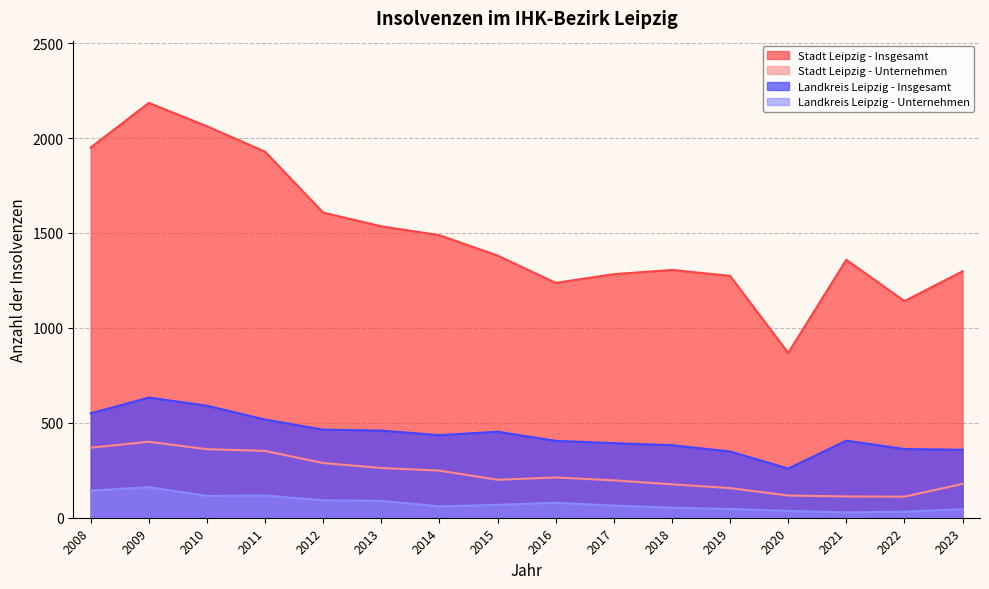

Reading left to right, what are all the values shown in this chart?

Stadt Leipzig - Insgesamt: 2008=1950	2009=2185	2010=2062	2011=1928	2012=1607	2013=1535	2014=1488	2015=1381	2016=1237	2017=1283	2018=1305	2019=1274	2020=868	2021=1359	2022=1141	2023=1298
Stadt Leipzig - Unternehmen: 2008=369	2009=400	2010=361	2011=352	2012=288	2013=262	2014=248	2015=200	2016=212	2017=197	2018=176	2019=156	2020=117	2021=112	2022=111	2023=178
Landkreis Leipzig - Insgesamt: 2008=550	2009=633	2010=590	2011=517	2012=464	2013=459	2014=435	2015=453	2016=405	2017=393	2018=382	2019=349	2020=259	2021=406	2022=362	2023=358
Landkreis Leipzig - Unternehmen: 2008=143	2009=161	2010=115	2011=117	2012=92	2013=89	2014=60	2015=68	2016=79	2017=64	2018=53	2019=46	2020=36	2021=28	2022=32	2023=45